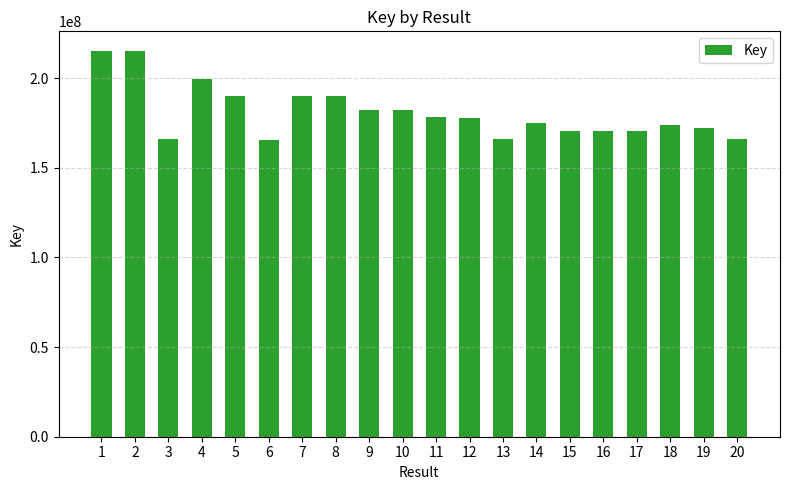

What is the change in value from 16 to 20?

-4723091